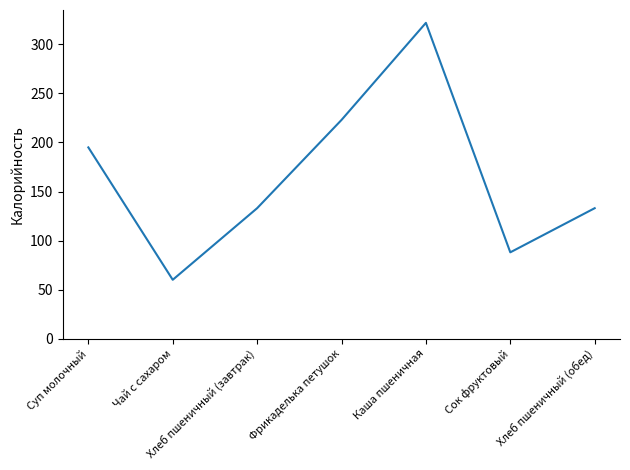

What is the greatest value displayed?

322